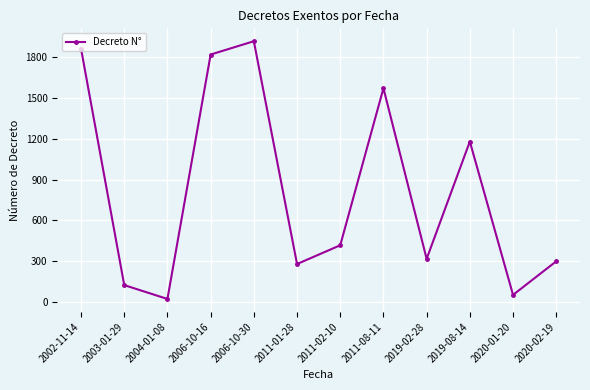

What is the change in value from 2011-01-28 to 2011-08-11?

+1293